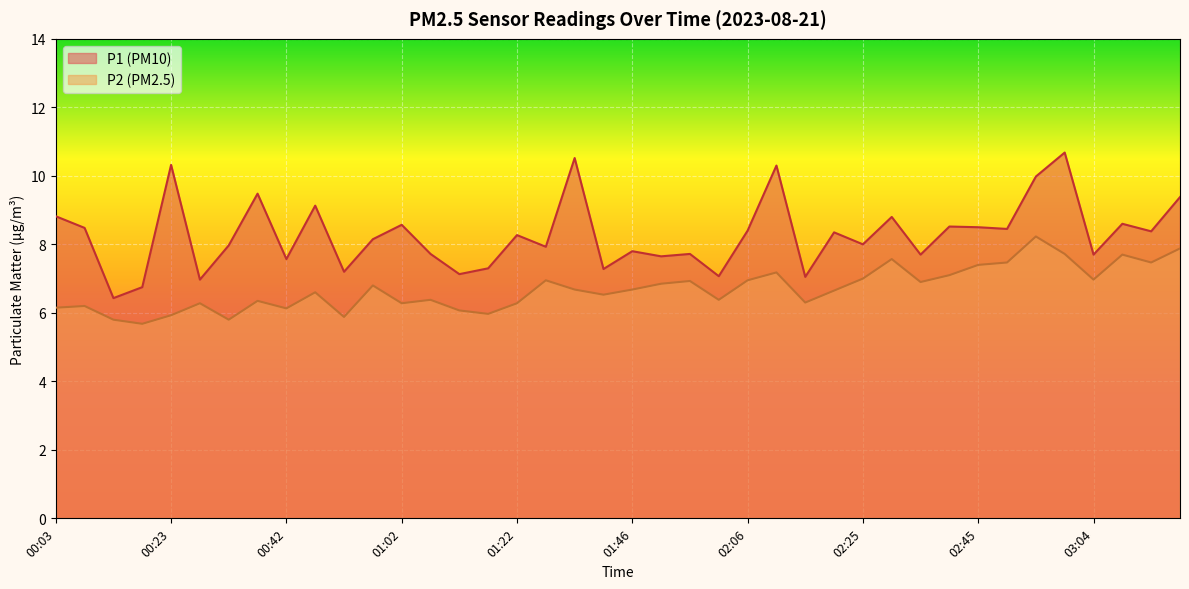

True or false: P2 and P1 intersect in this chart.

False